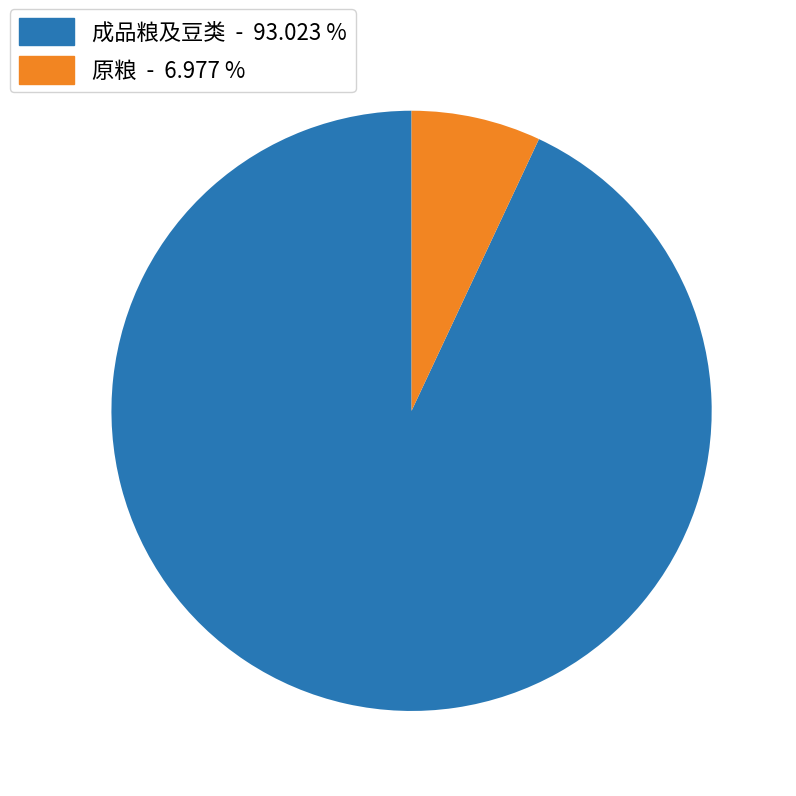

Is there any slice that represents more than half of the pie?

Yes